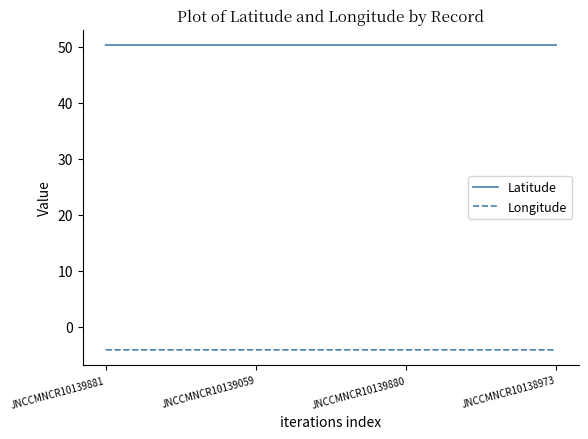

How many lines are shown in the chart?

2